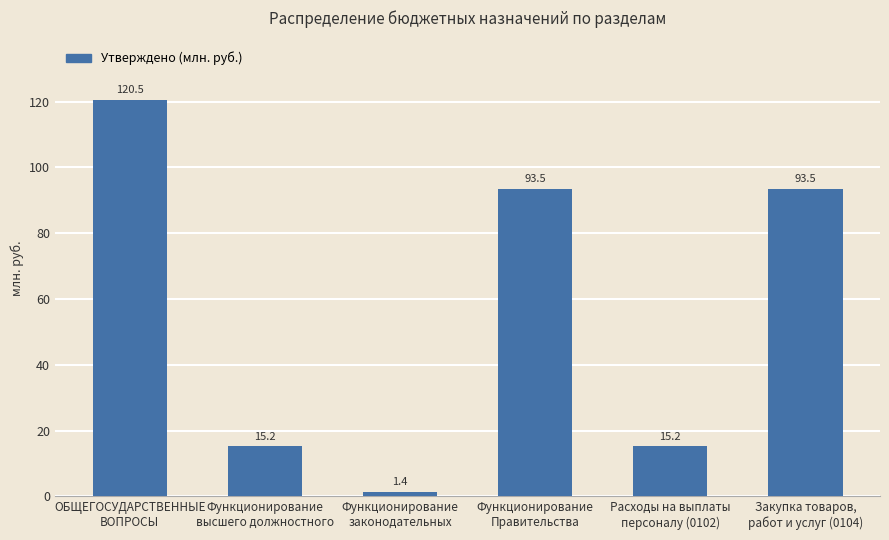

What is the value of the 4th bar from the left?

93.5